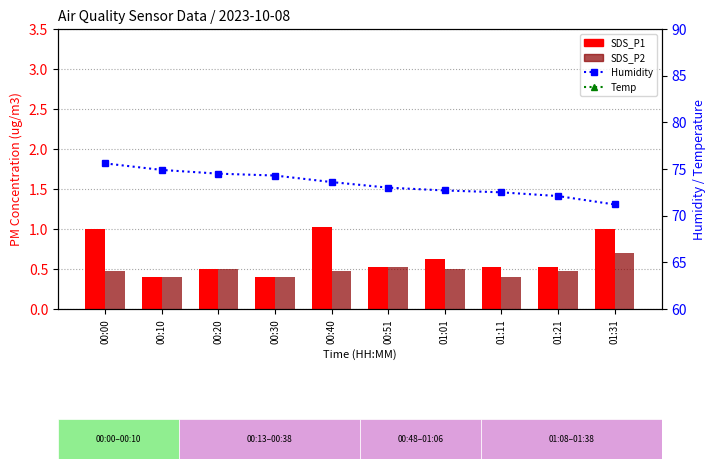

What are all the series names shown in the legend?

SDS_P1, SDS_P2, Humidity, Temp